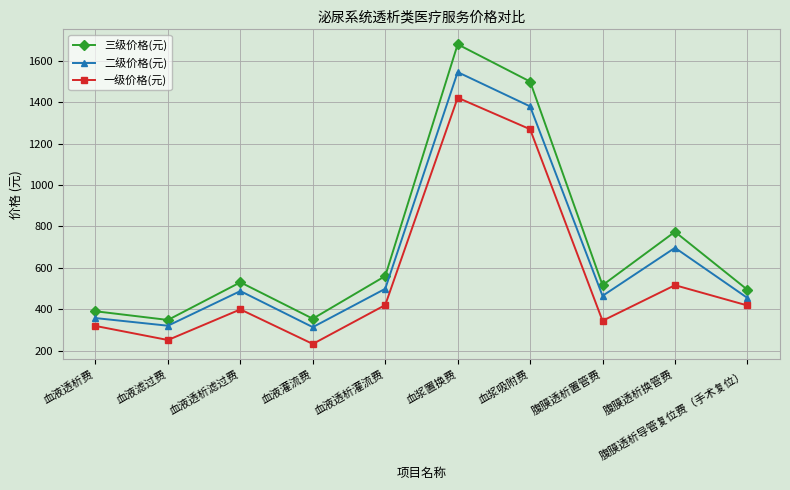

At which label is 三级价格(元) closest to 1014?

腹膜透析换管费